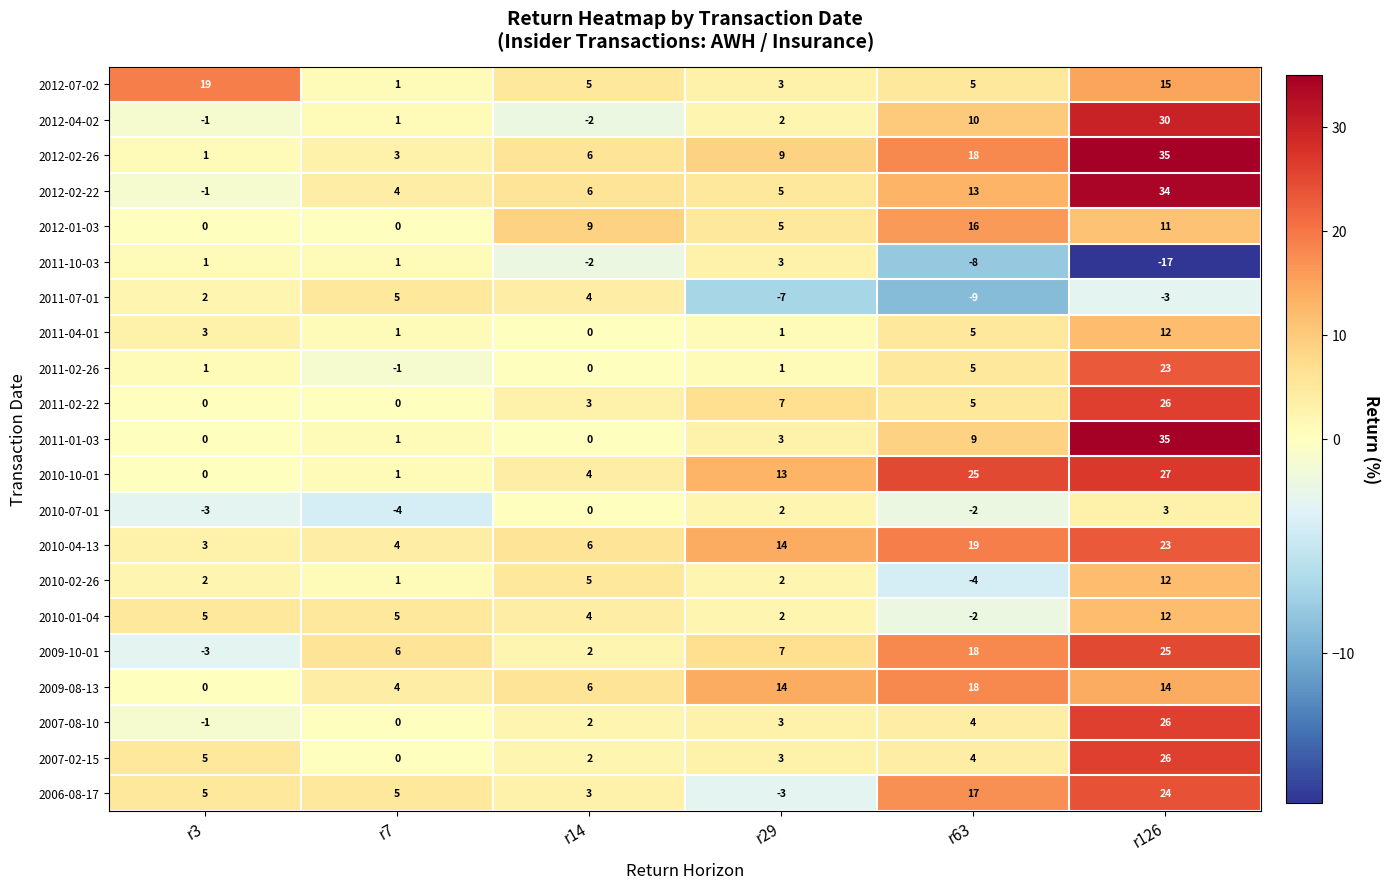

What is the total value across all series at r7?

38